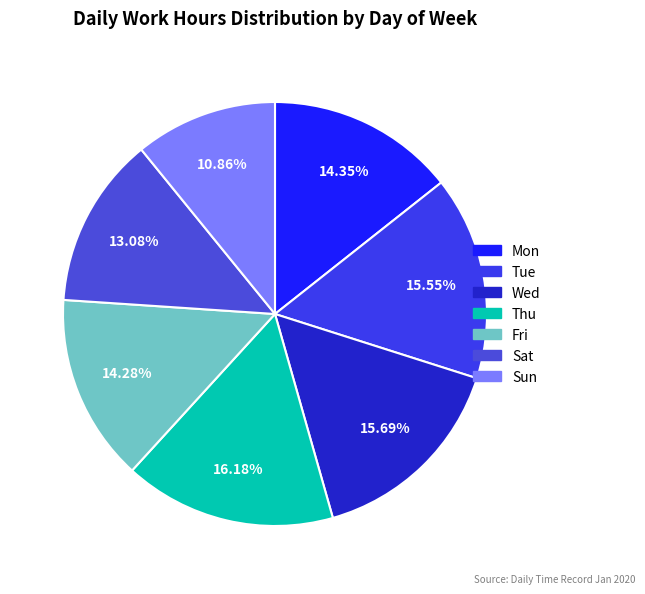

Is there any slice that represents more than half of the pie?

No